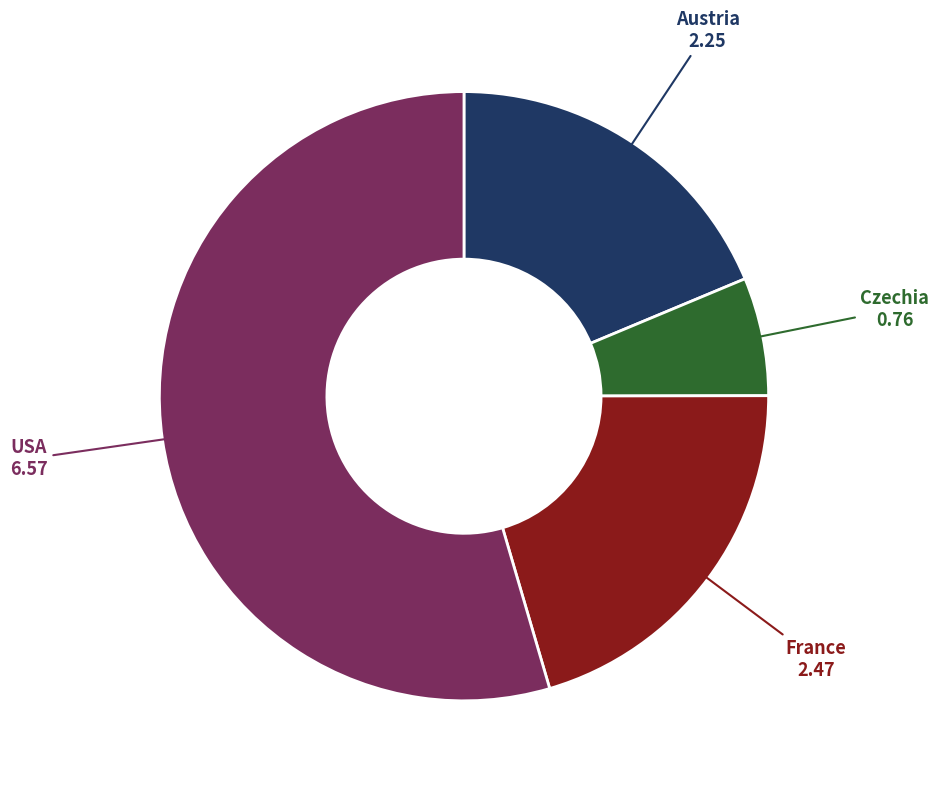

Is there any slice that represents more than half of the pie?

Yes